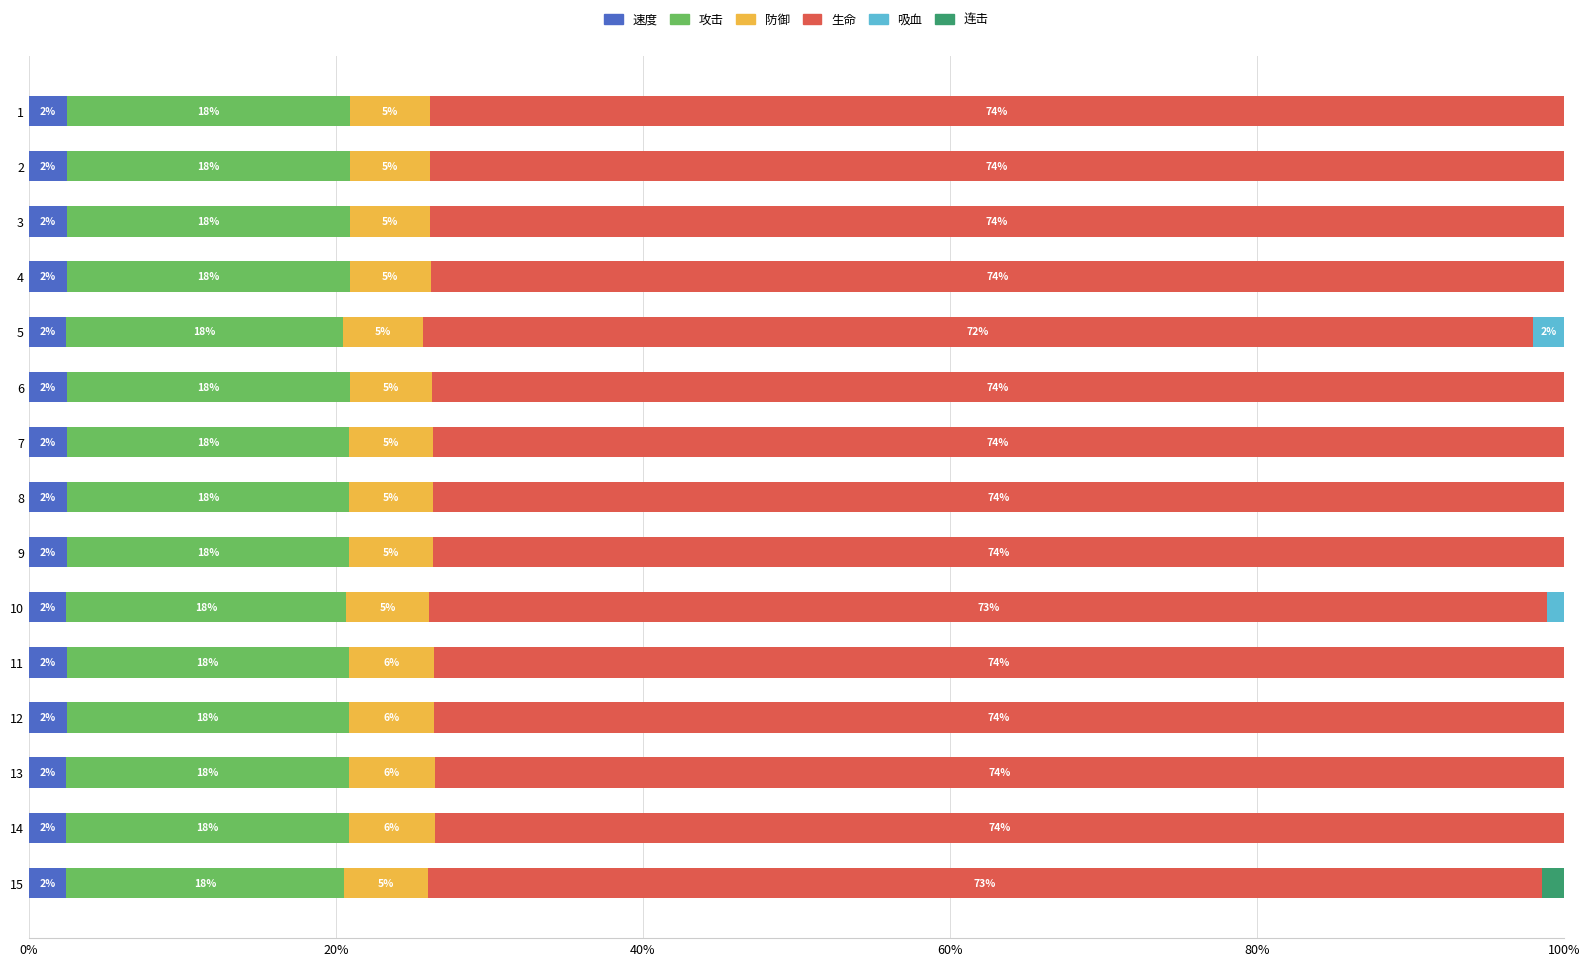

What are all the series names shown in the legend?

速度, 攻击, 防御, 生命, 吸血, 连击